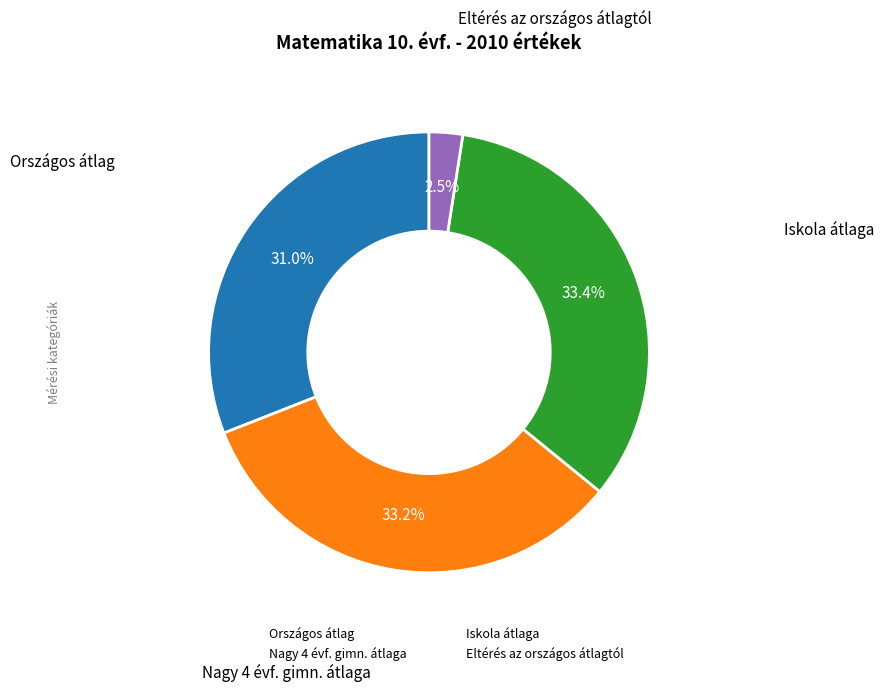

What is the total percentage of Eltérés az országos átlagtól and Iskola átlaga?

35.9%